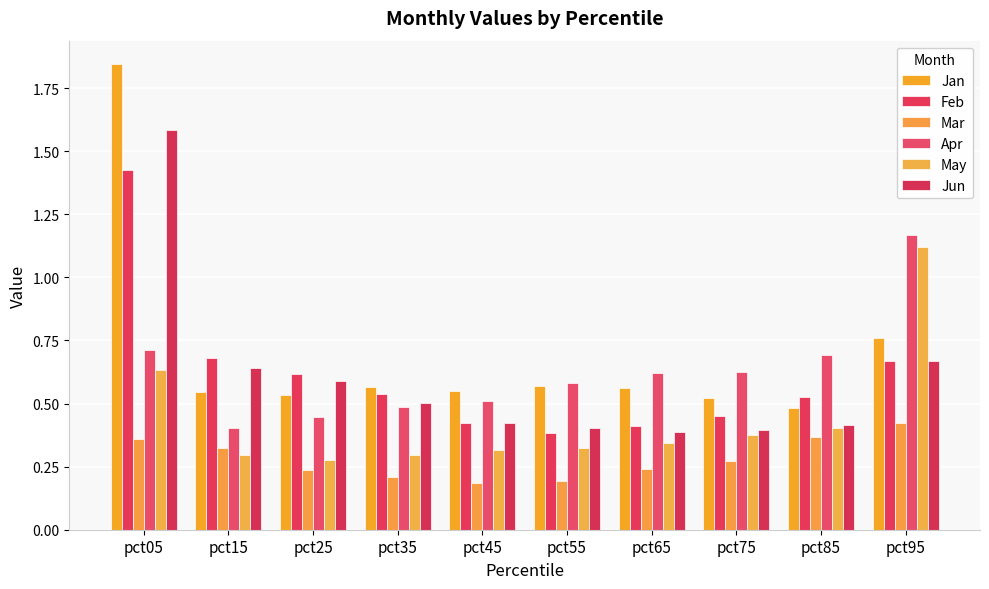

At how many categories does at least one series exceed 0?

10